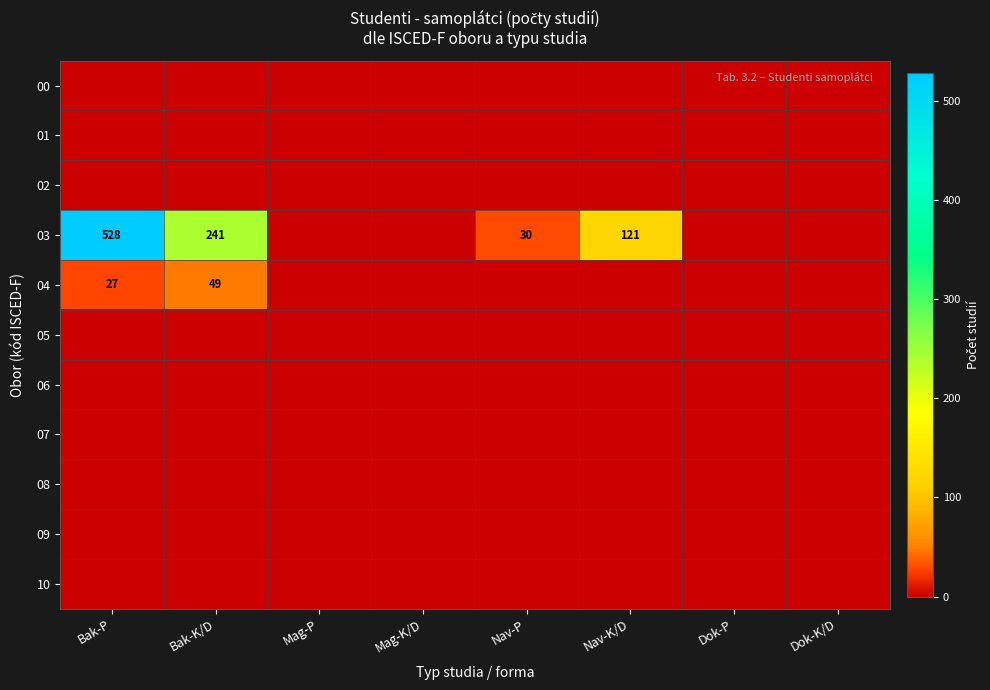

What is the spread (max minus min) of values at Bak-K/D?

241